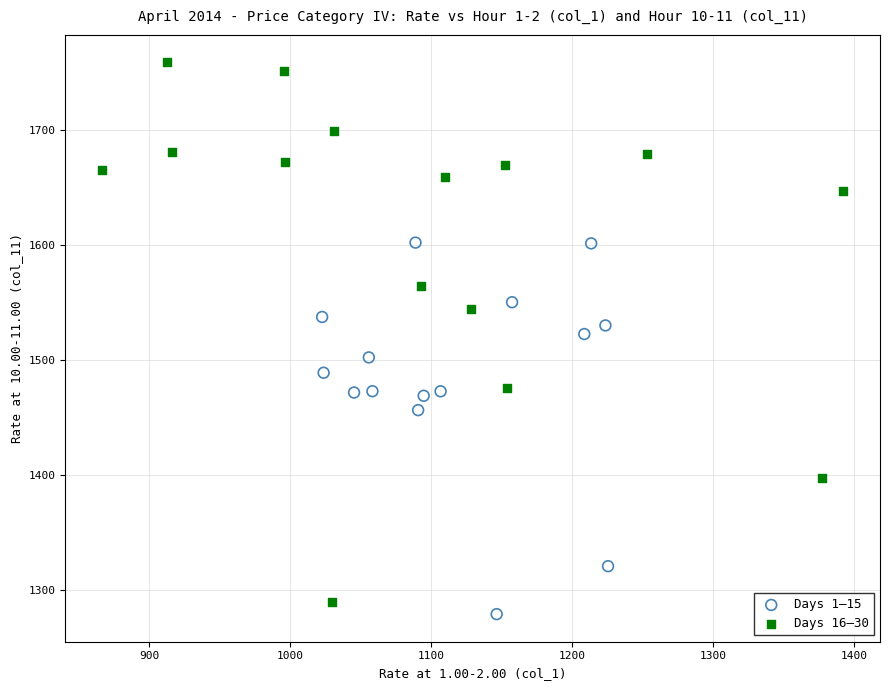

Which series contains the highest Y value?

Days 16–30